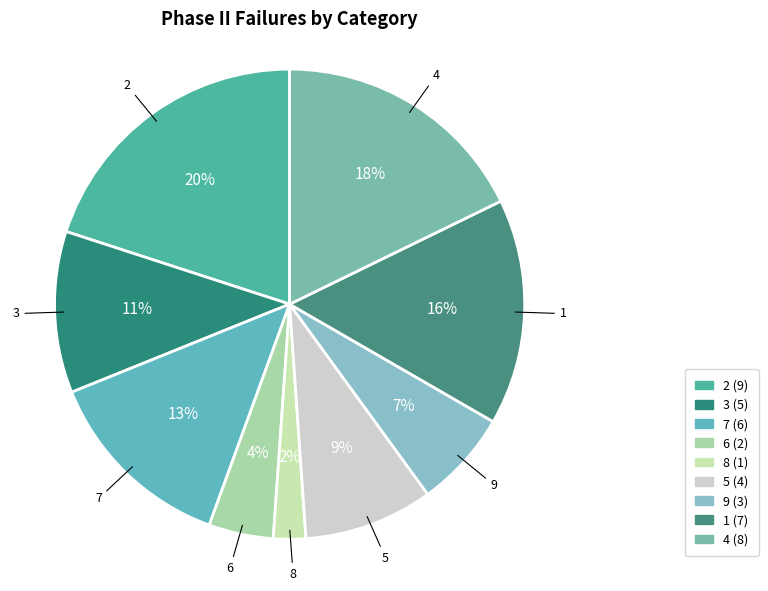

To the nearest percent, what portion does 4 represent?

18%